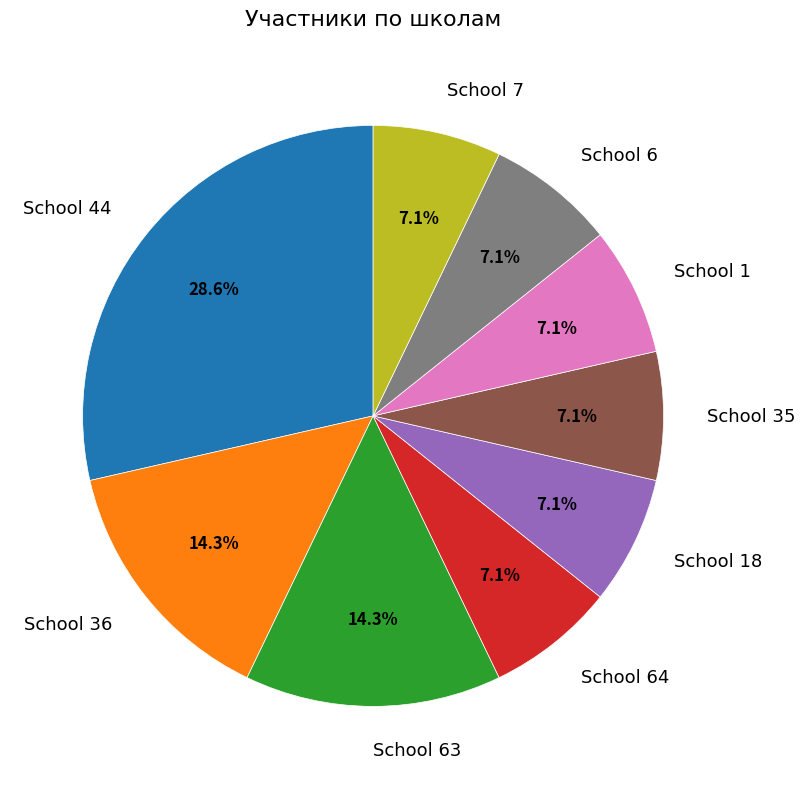

How many segments does this pie chart have?

9